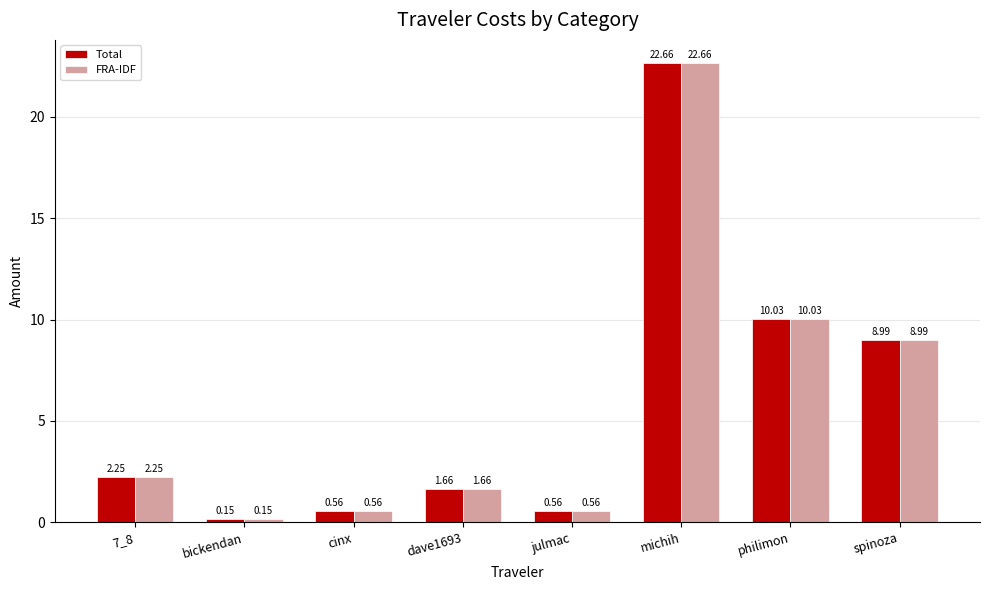

Count the number of data series in this chart.

2